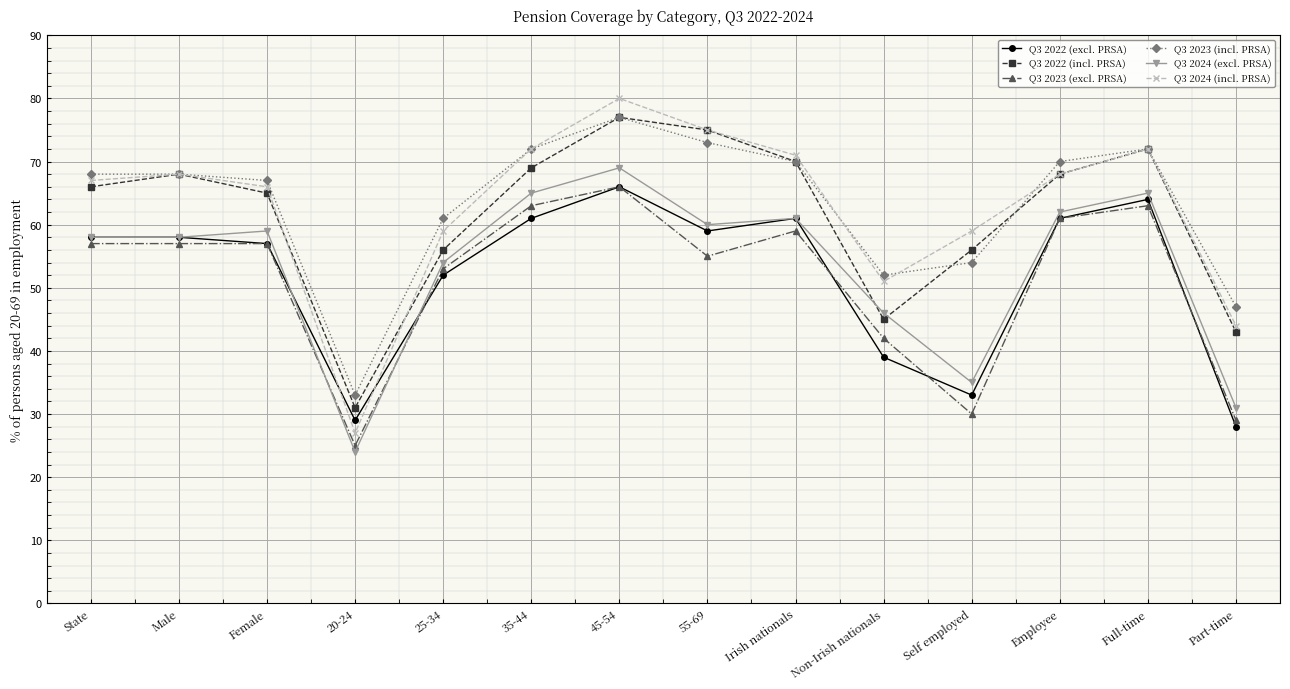

At which label does Q3 2024 (incl. PRSA) reach its minimum?

20-24